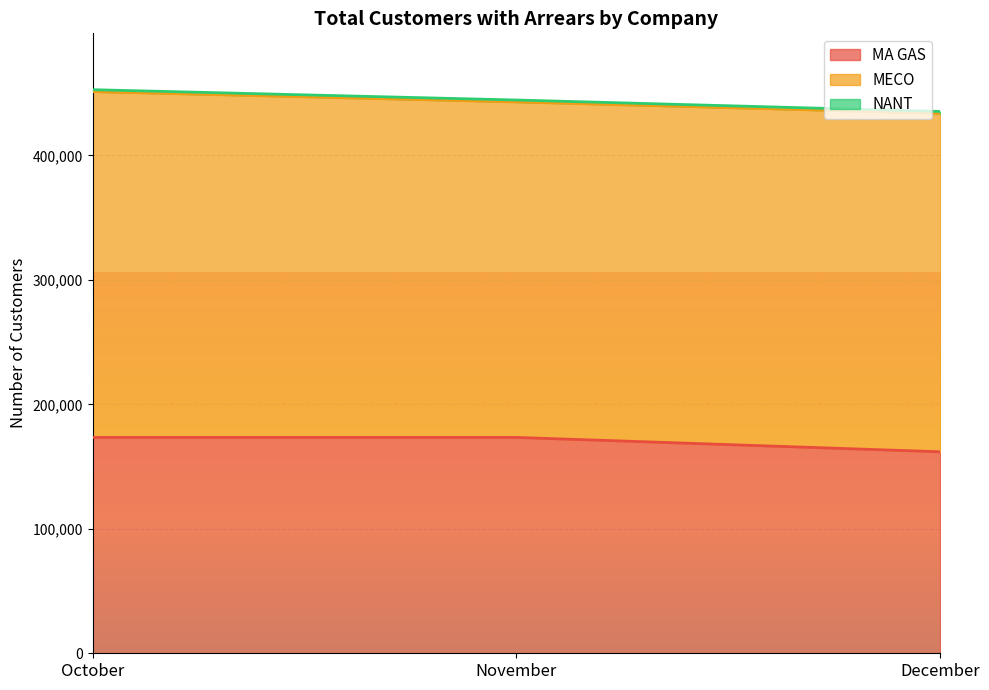

Where is MA GAS nearest to the value 167682?

October